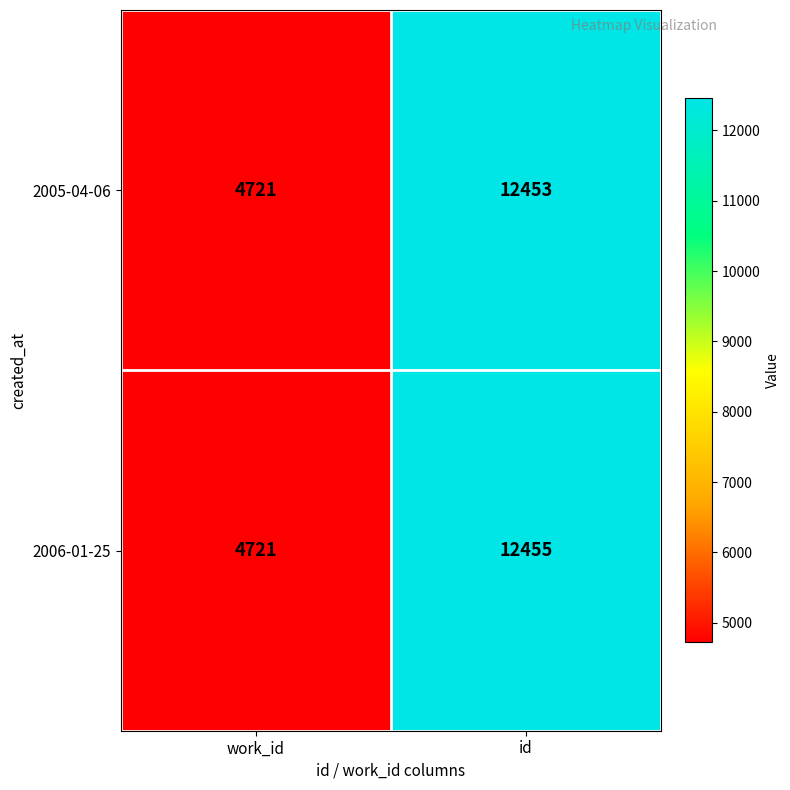

Rank the categories by 2006-01-25 value from highest to lowest.

id, work_id